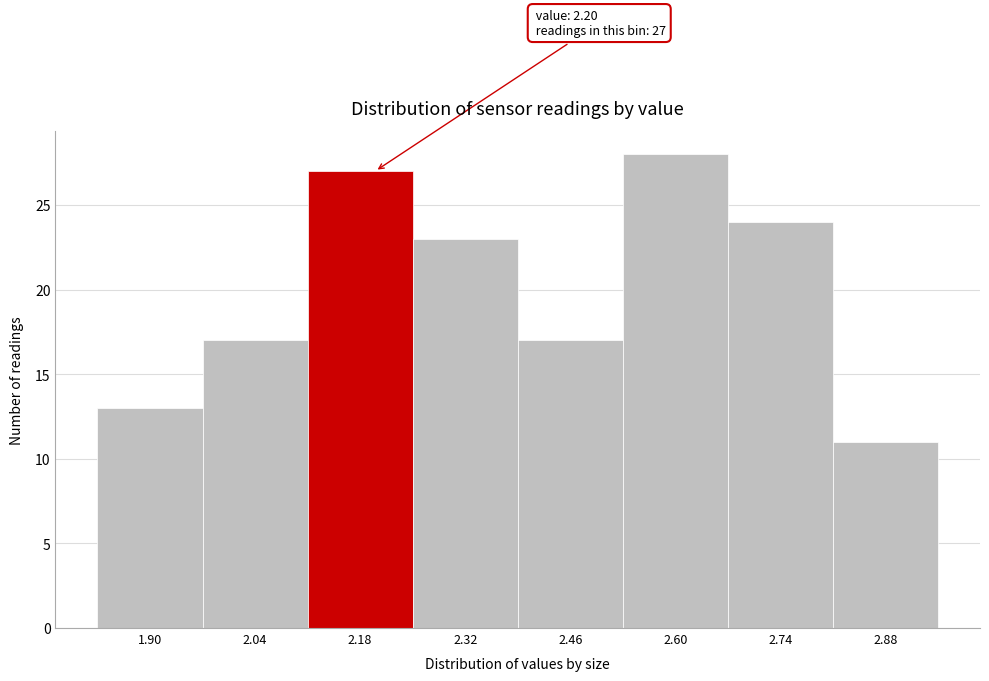

Reading right to left, what are all the values shown in this chart?

2.88=11	2.74=24	2.60=28	2.46=17	2.32=23	2.18=27	2.04=17	1.90=13